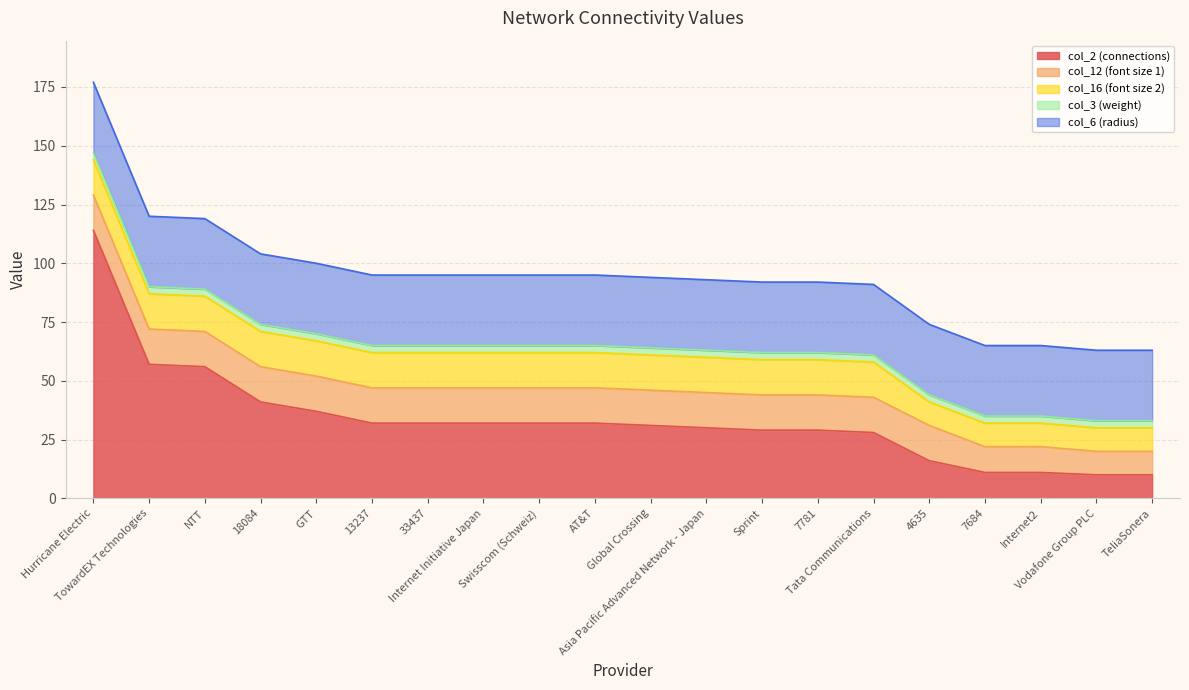

What is the label of the 2nd point from the left?

TowardEX Technologies